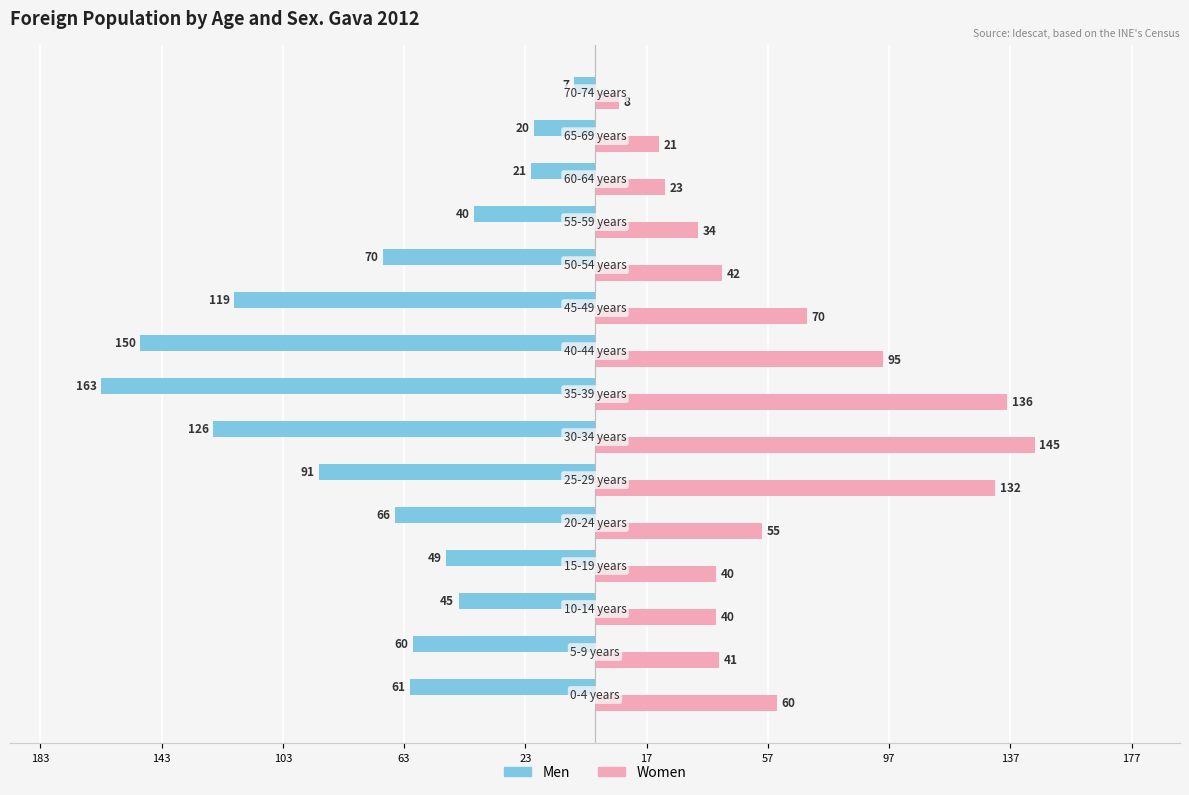

What are all the series names shown in the legend?

Men, Women